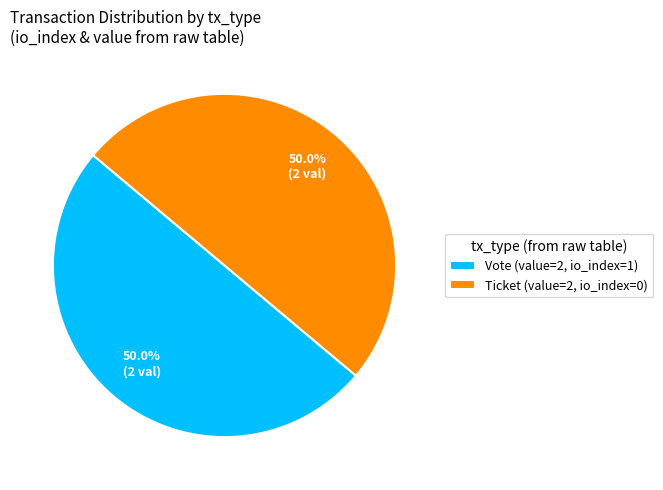

What portion of the pie excludes Vote (value=2, io_index=1)?

50.0%